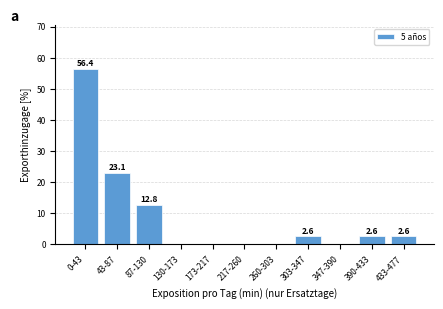

Reading left to right, what are all the values shown in this chart?

0-43=56.4	43-87=23.1	87-130=12.8	130-173=0.0	173-217=0.0	217-260=0.0	260-303=0.0	303-347=2.6	347-390=0.0	390-433=2.6	433-477=2.6